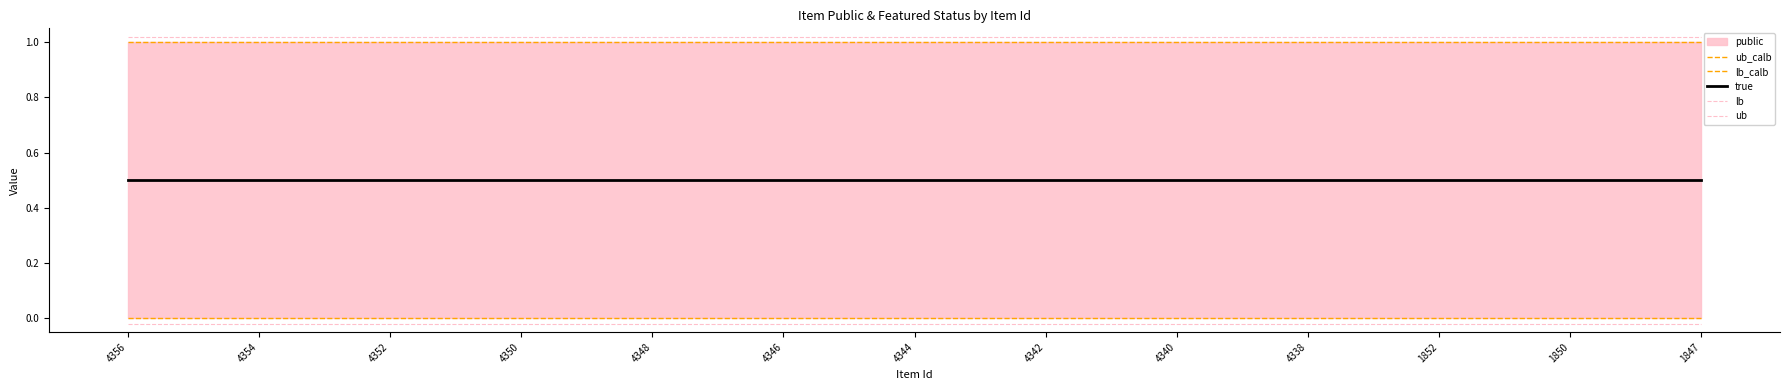

What is the label of the 13th point from the left?

4344